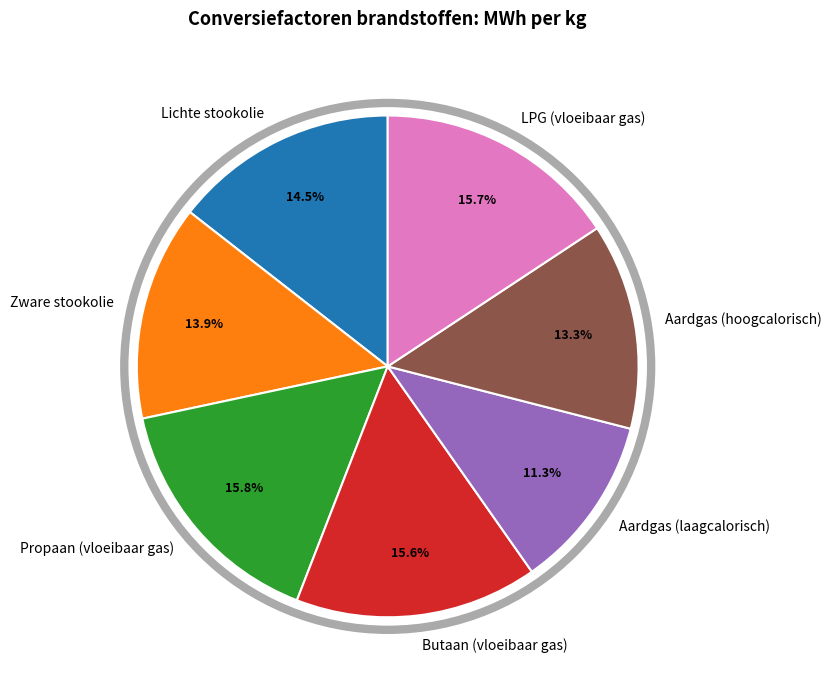

To the nearest percent, what portion does Propaan (vloeibaar gas) represent?

16%